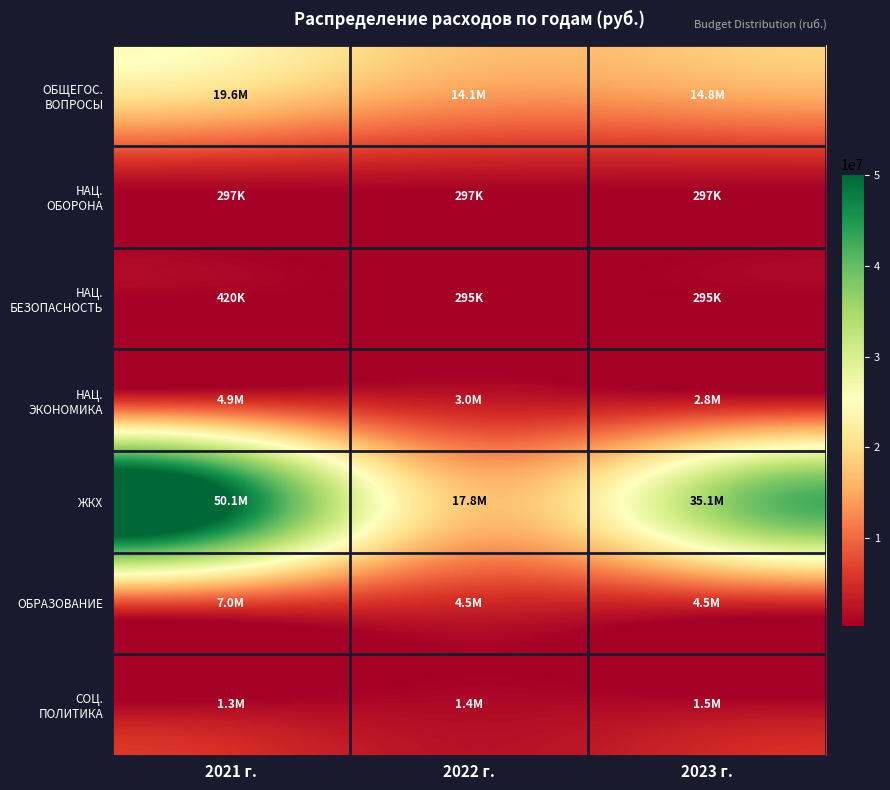

At how many categories does at least one series exceed 8234342?

3